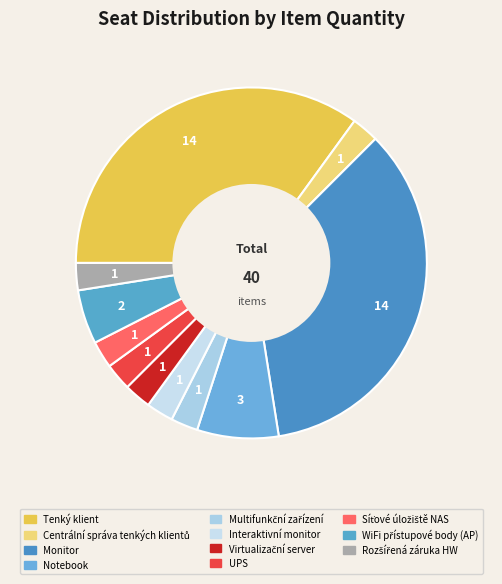

Is it true that Virtualizační server is 15% of the pie?

False